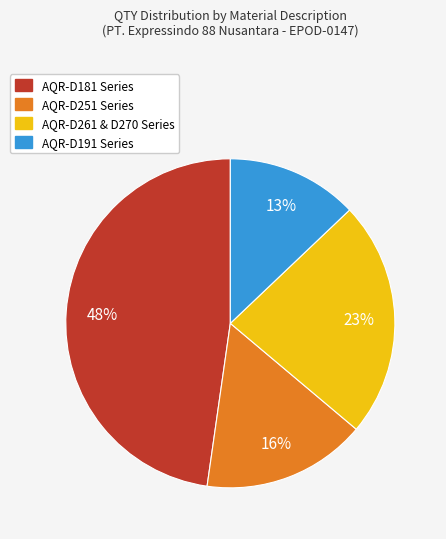

Do AQR-D181 Series and AQR-D261 & D270 Series together represent more than half of the pie?

Yes